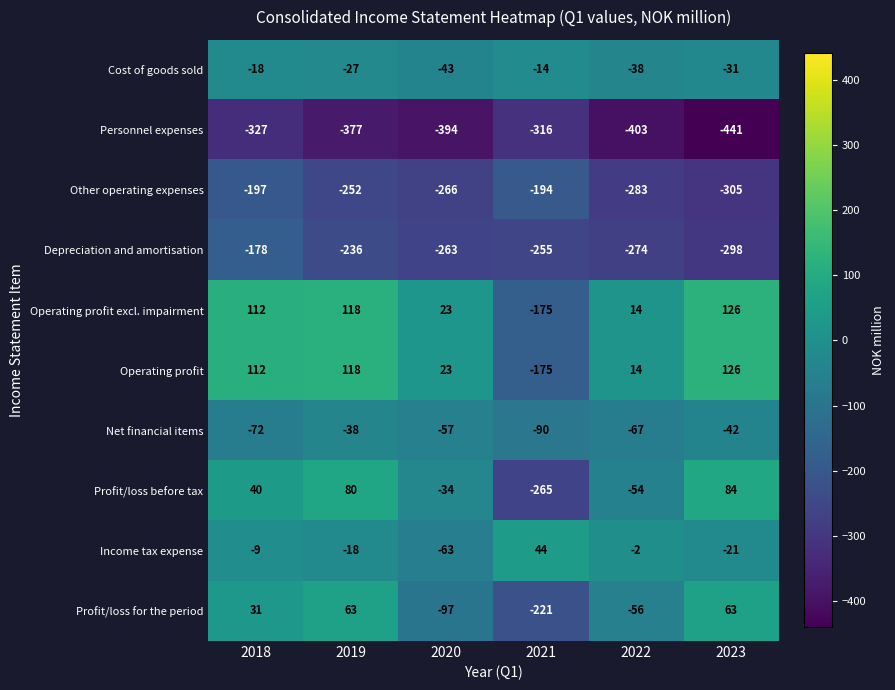

Which series has the largest range (max minus min)?

Profit/loss before tax